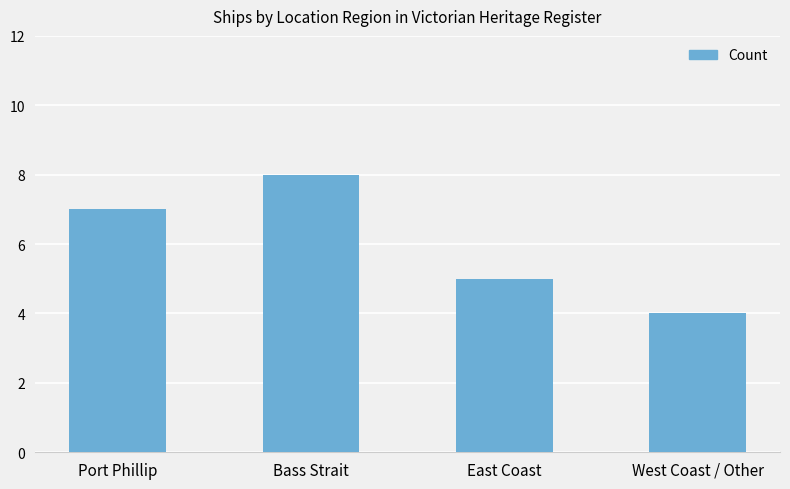

Rank the categories by value from highest to lowest.

Bass Strait, Port Phillip, East Coast, West Coast / Other